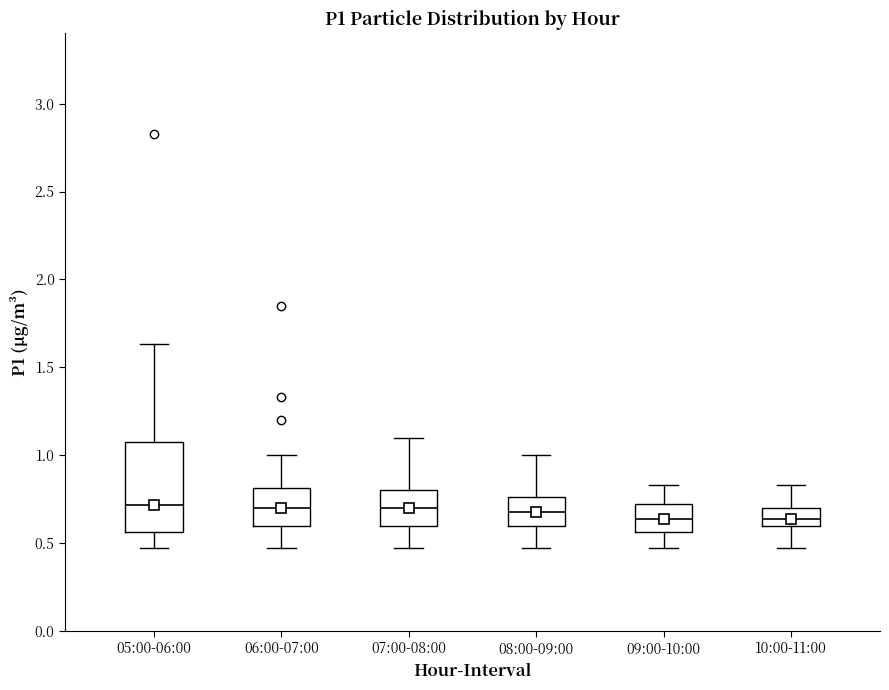

Reading left to right, read every box against the y-axis: the position of its median line, the range the box covers, and the ends of its whiskers. The values are not printed on the chart, so give them approximately, as read against the axis.

05:00-06:00: median 0.70, box 0.55 to 1.10, whiskers 0.45 to 1.65
06:00-07:00: median 0.70, box 0.60 to 0.80, whiskers 0.45 to 1.00
07:00-08:00: median 0.70, box 0.60 to 0.80, whiskers 0.45 to 1.10
08:00-09:00: median 0.70, box 0.60 to 0.75, whiskers 0.45 to 1.00
09:00-10:00: median 0.65, box 0.55 to 0.70, whiskers 0.45 to 0.85
10:00-11:00: median 0.65, box 0.60 to 0.70, whiskers 0.45 to 0.85